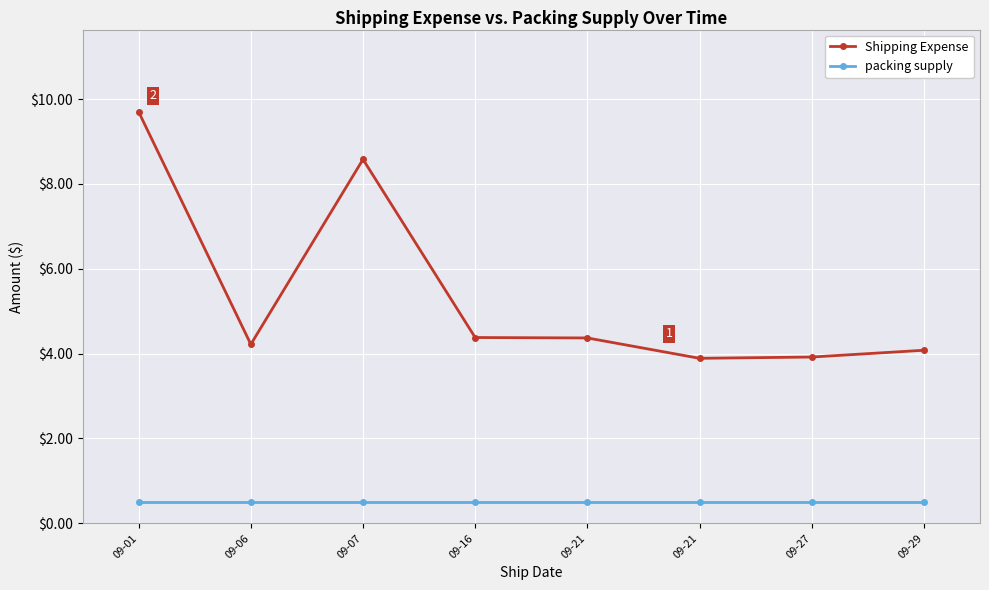

What are all the series names shown in the legend?

Shipping Expense, packing supply